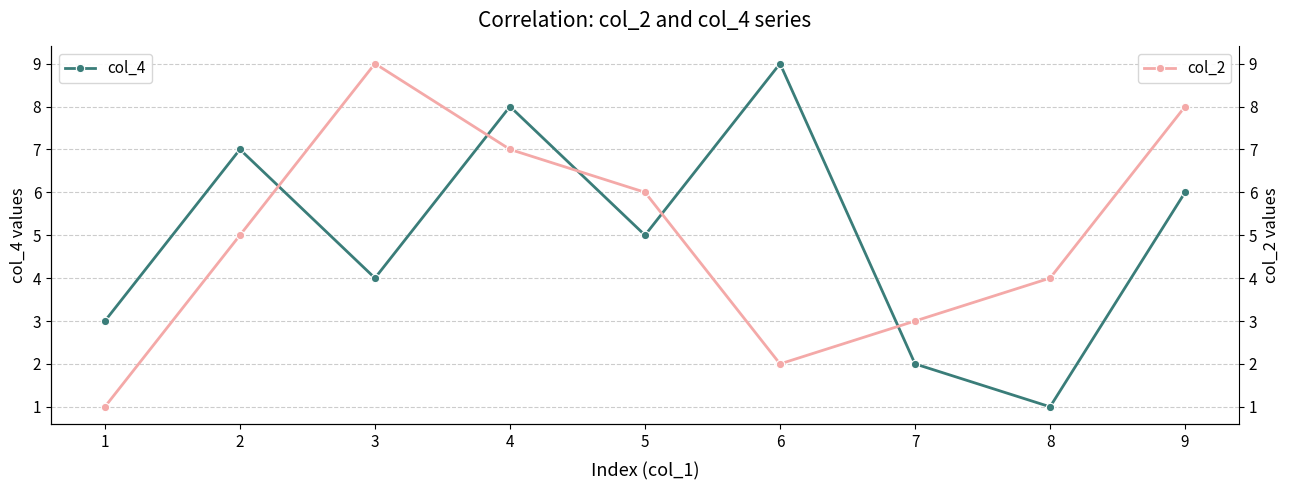

At which category does col_4 reach its first local peak?

2